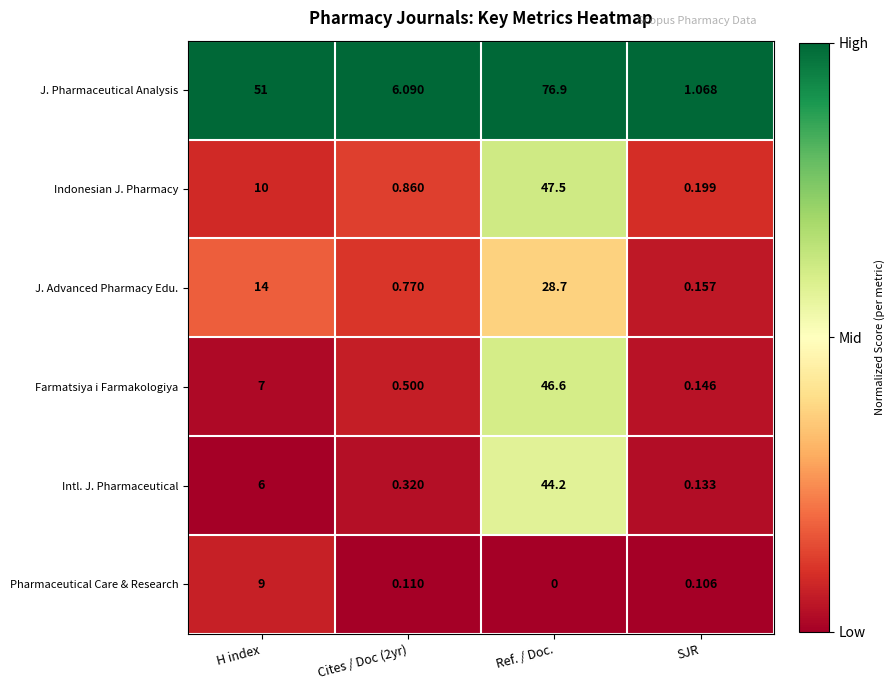

Which series has the largest range (max minus min)?

J. Pharmaceutical Analysis